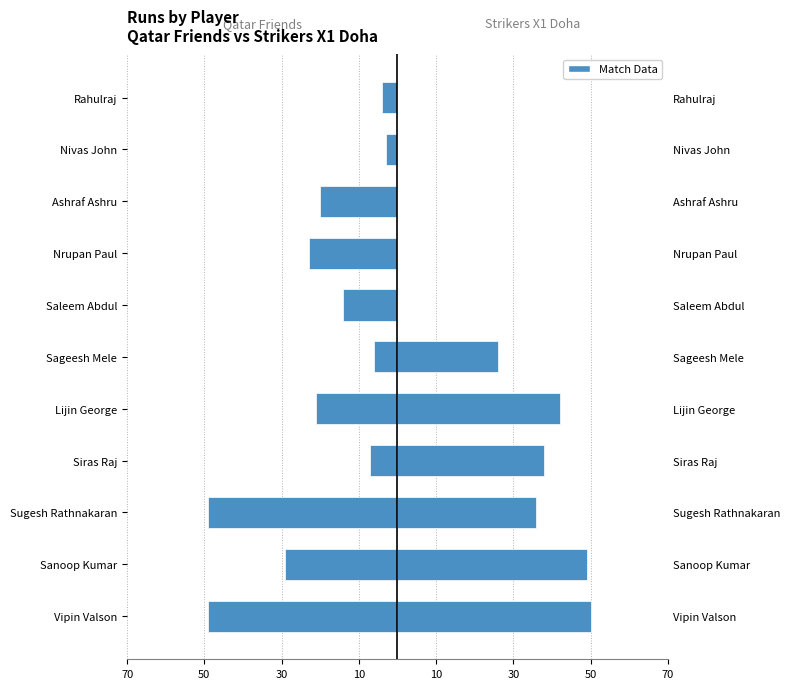

What is the difference between the second highest and second lowest values in the Qatar Friends series?

45